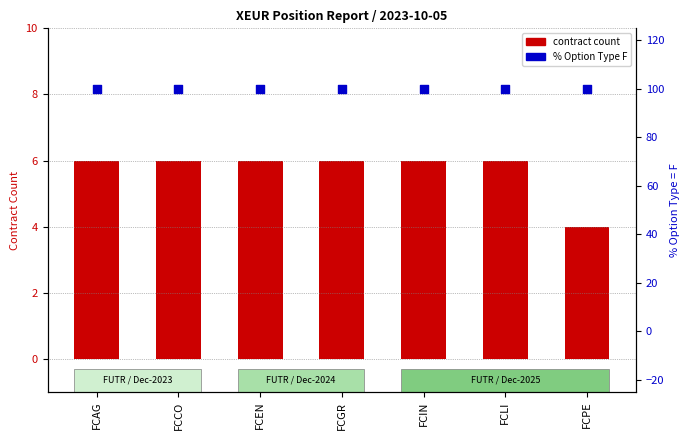

What is the total value across all series at FCAG?

106